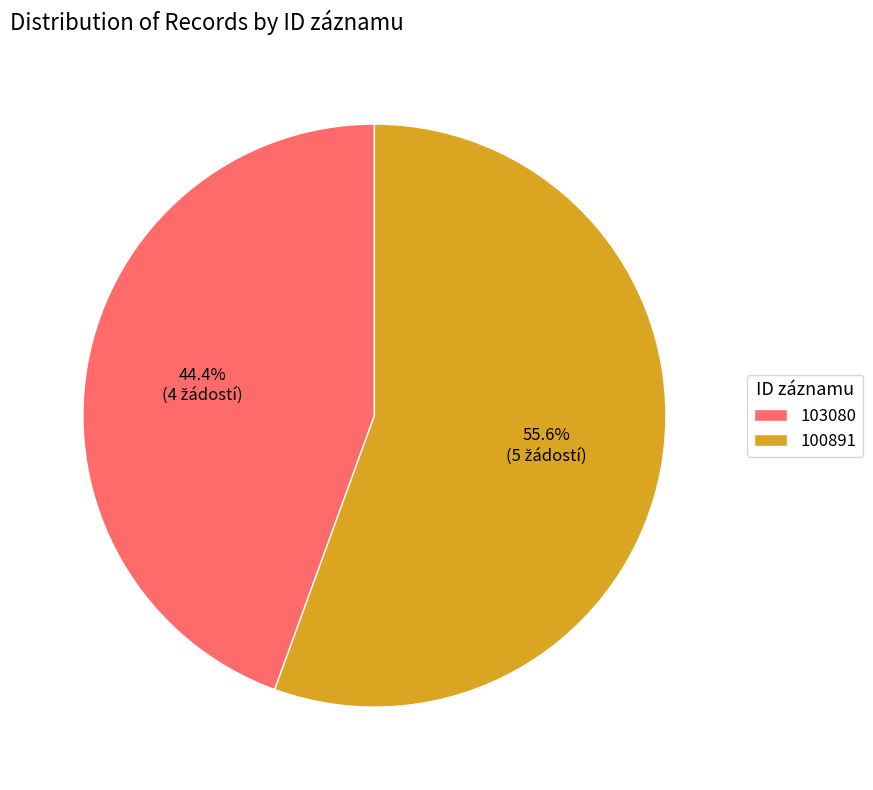

Combined, what portion of the pie is 100891 and 103080?

100.0%